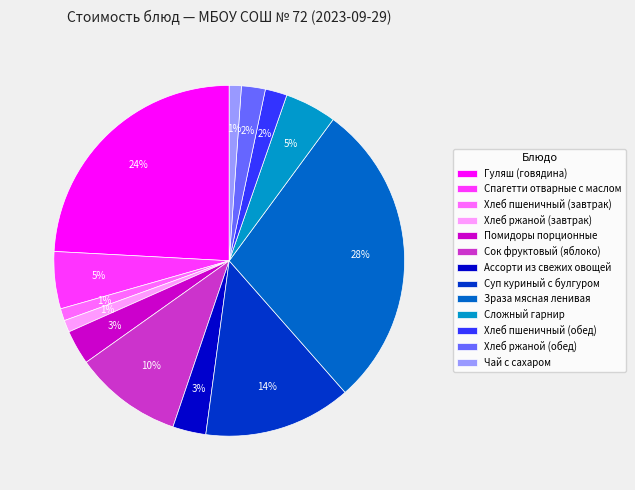

True or false: Спагетти отварные с маслом accounts for 1% of the total.

False